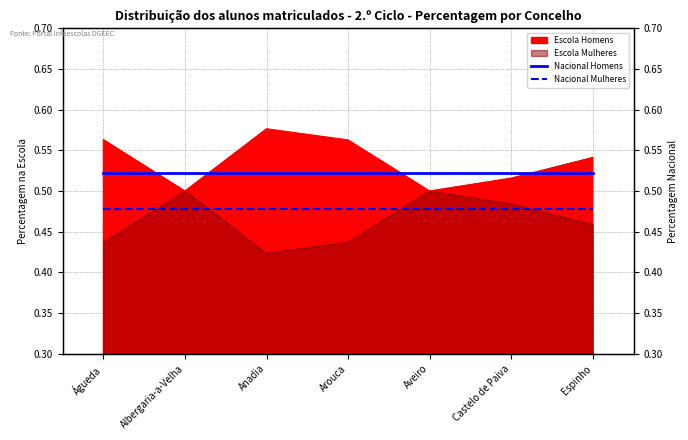

Does the chart display data point markers on the line(s)?

No